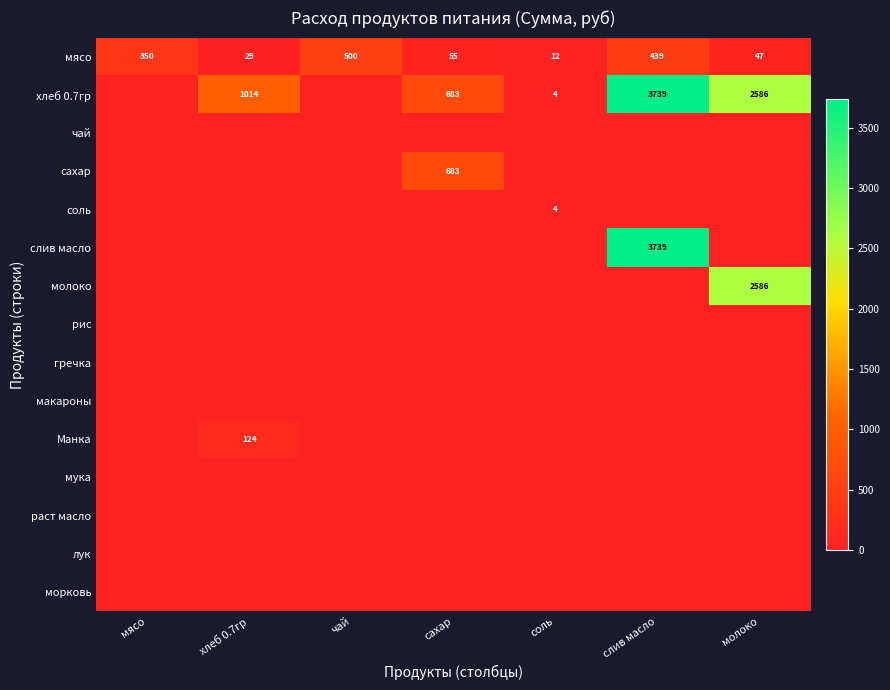

What is the difference between the highest and lowest values at мясо?

350.0